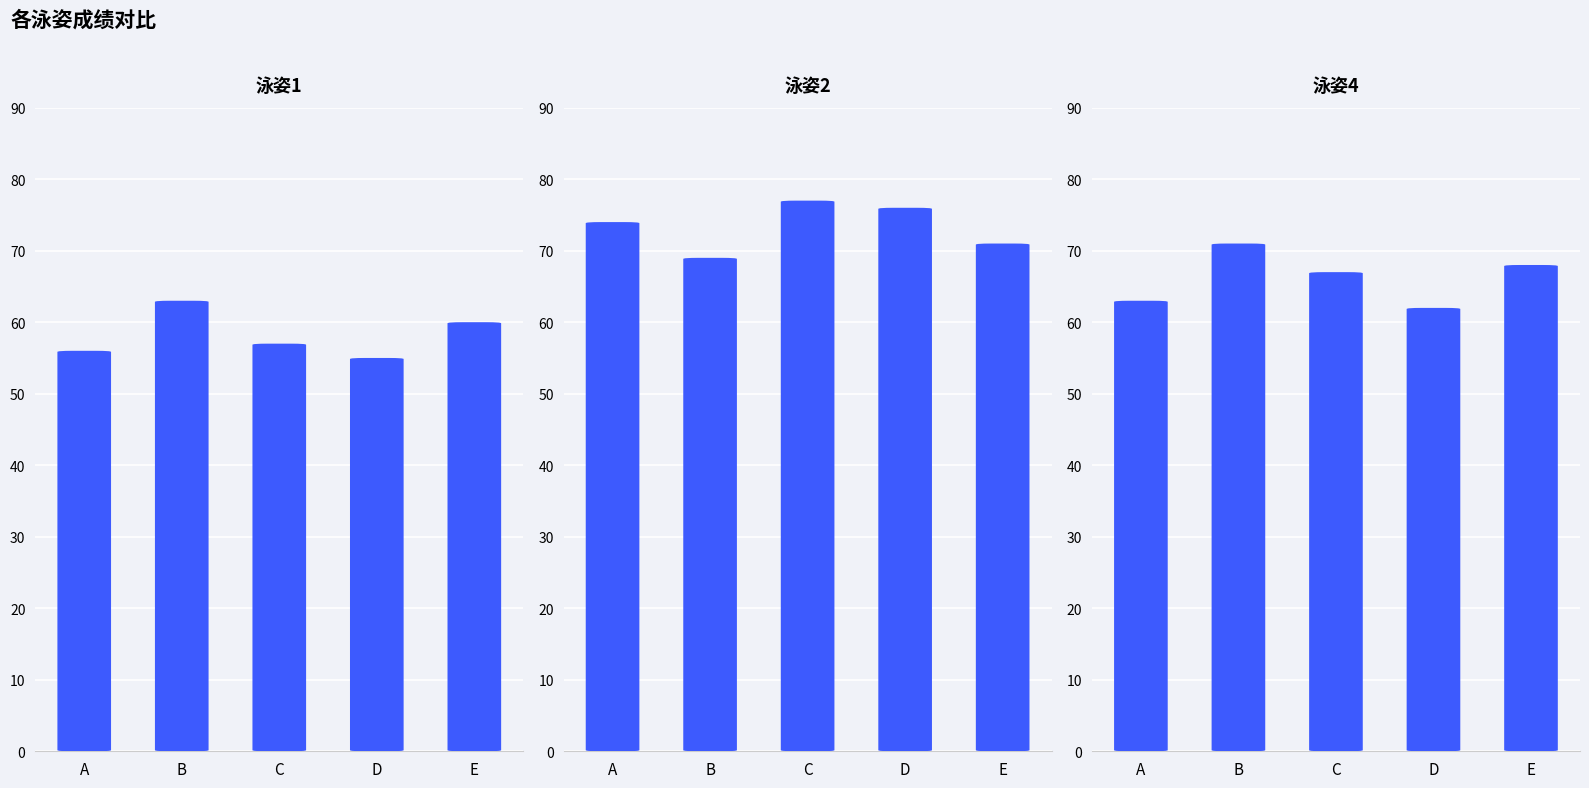

What is the average value of the 泳姿1 series?

58